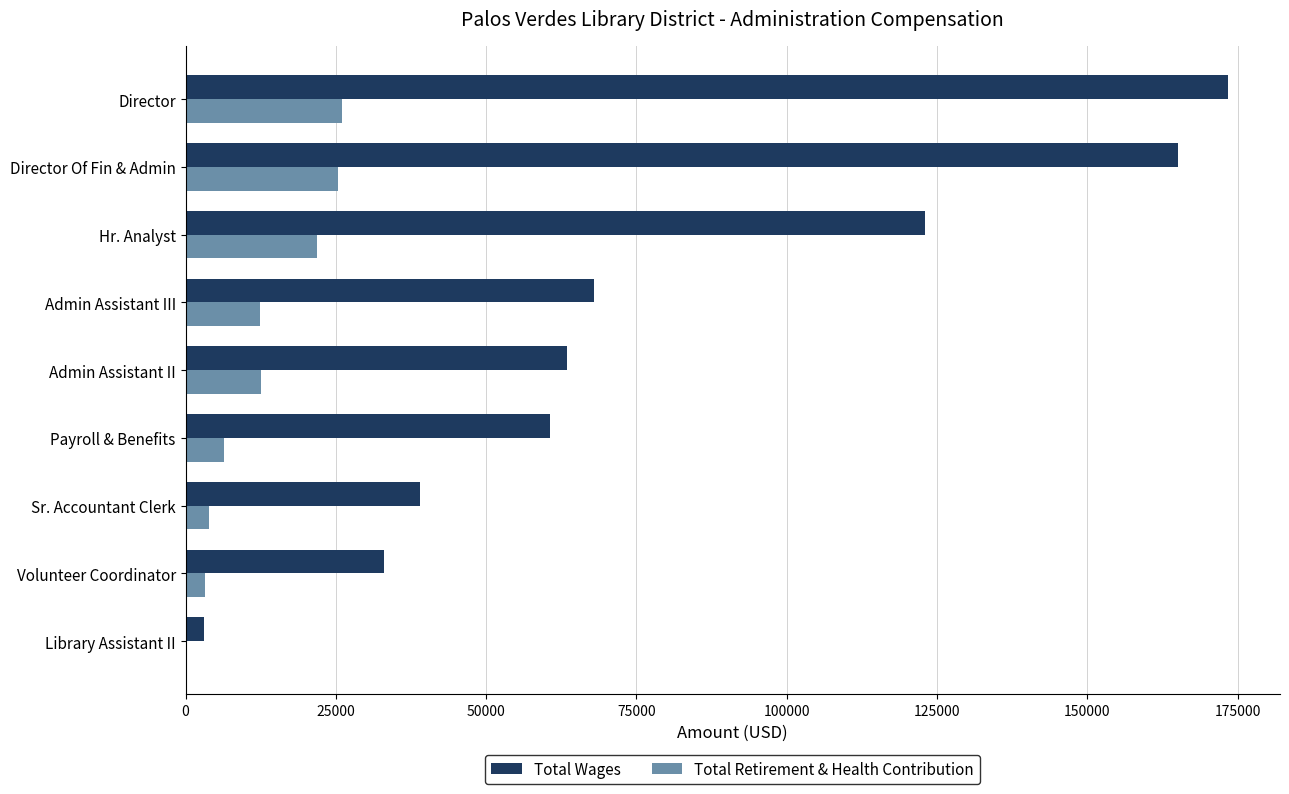

What is the maximum value for Total Retirement & Health Contribution?

26019